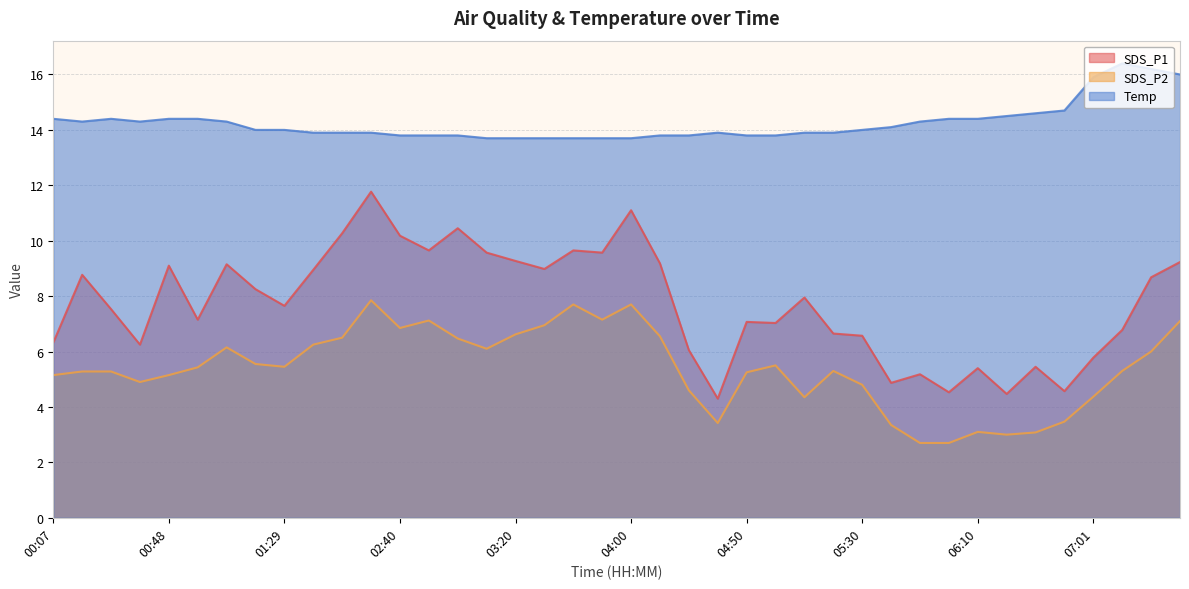

True or false: SDS_P1 and Temp intersect in this chart.

False